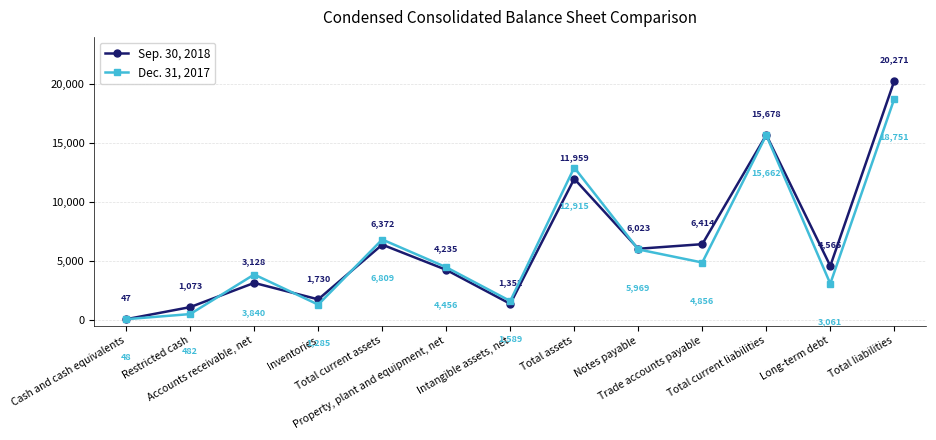

After their last crossing, which series has the higher values: Dec. 31, 2017 or Sep. 30, 2018?

Sep. 30, 2018